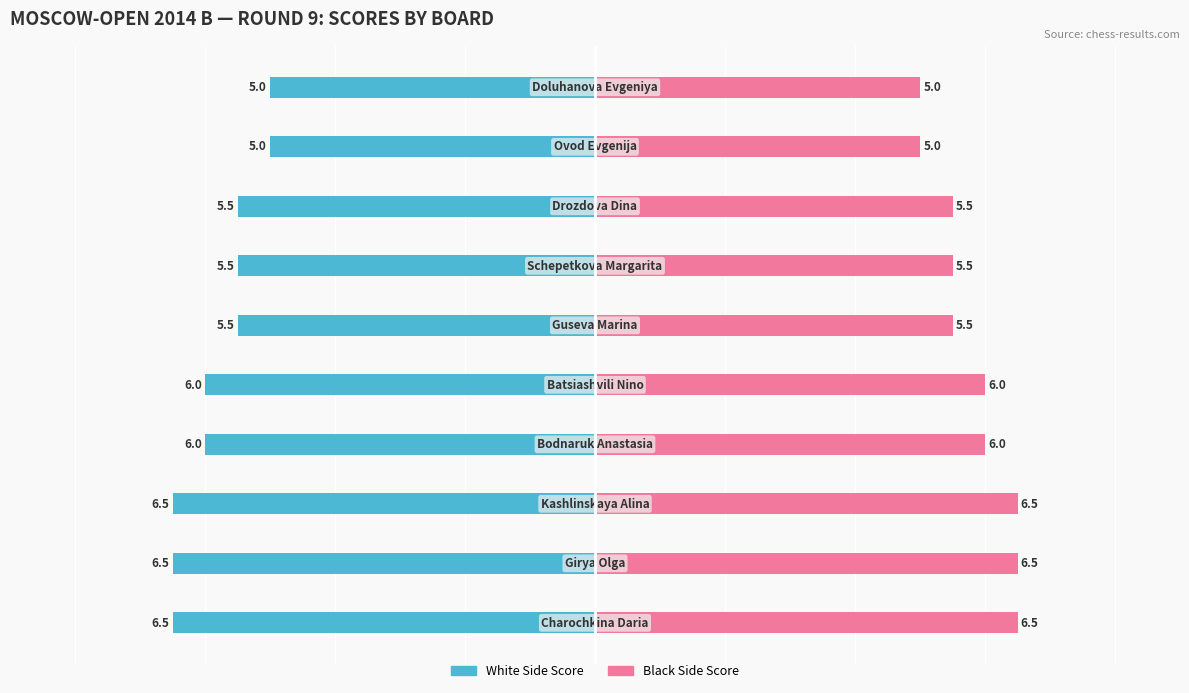

At −8, list the series in order from smallest to largest.

White Side Score, Black Side Score